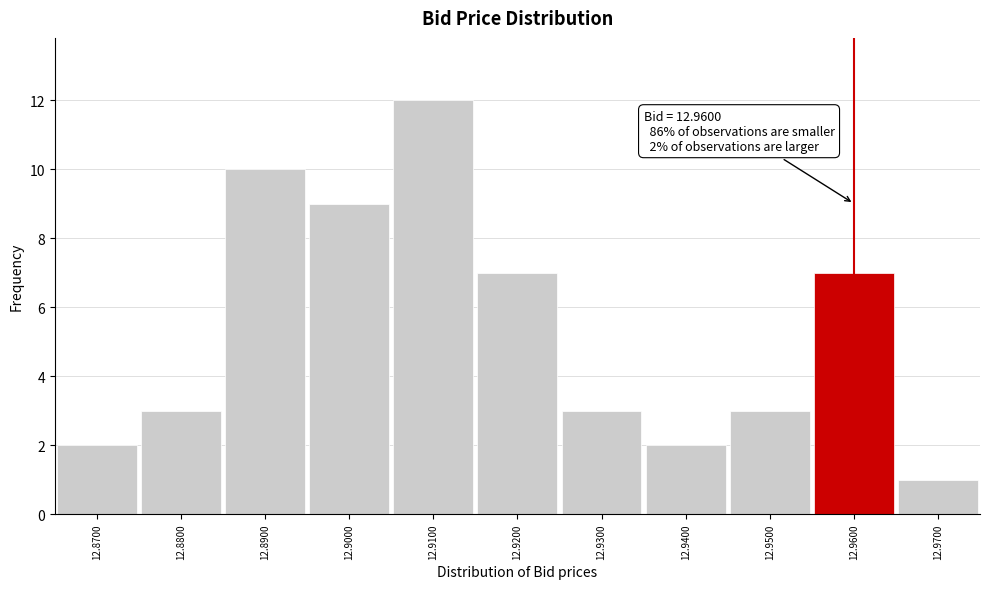

Which range on the x-axis has the tallest bar?

12.905 to 12.915